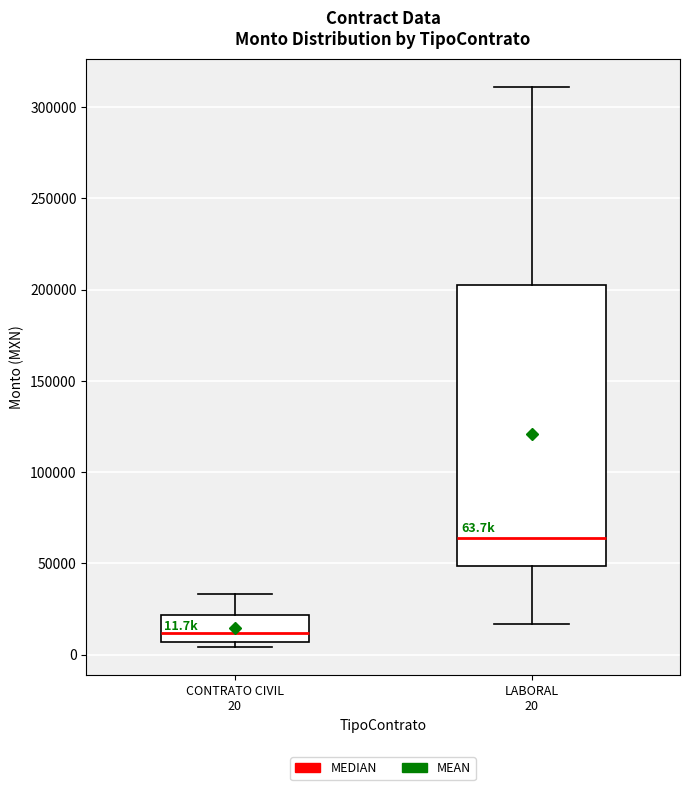

Which box is the tallest, from its lower edge to its upper edge?

LABORAL 20